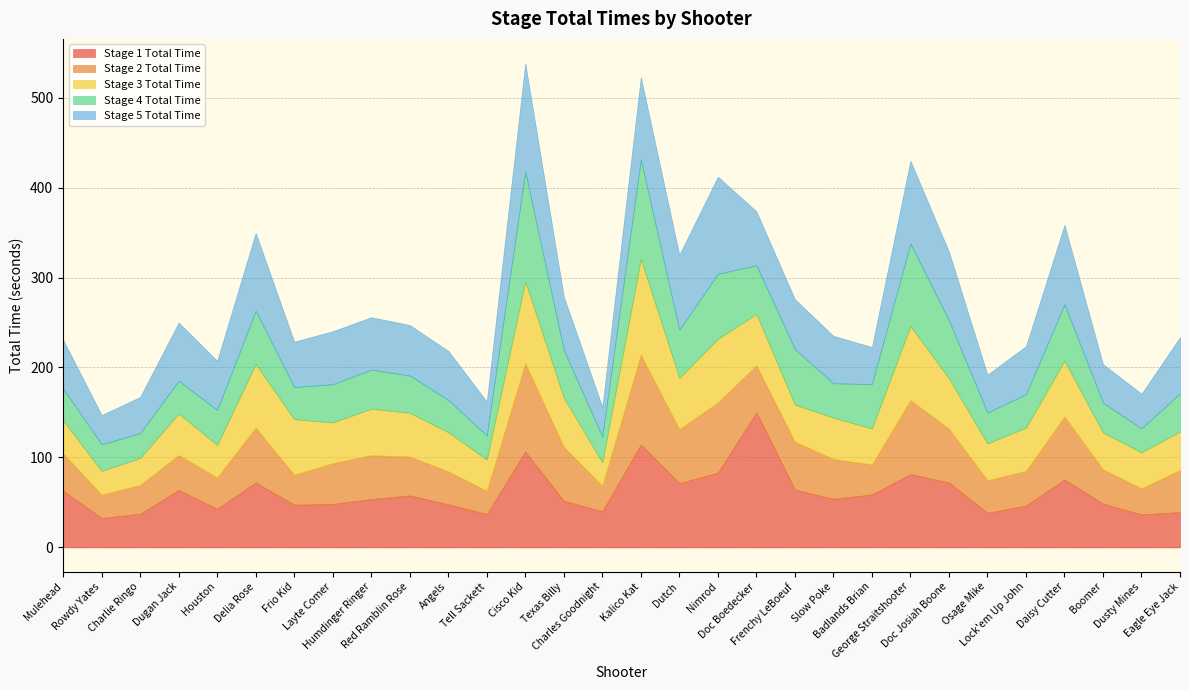

Which series has the largest total across all categories?

Stage 5 Total Time